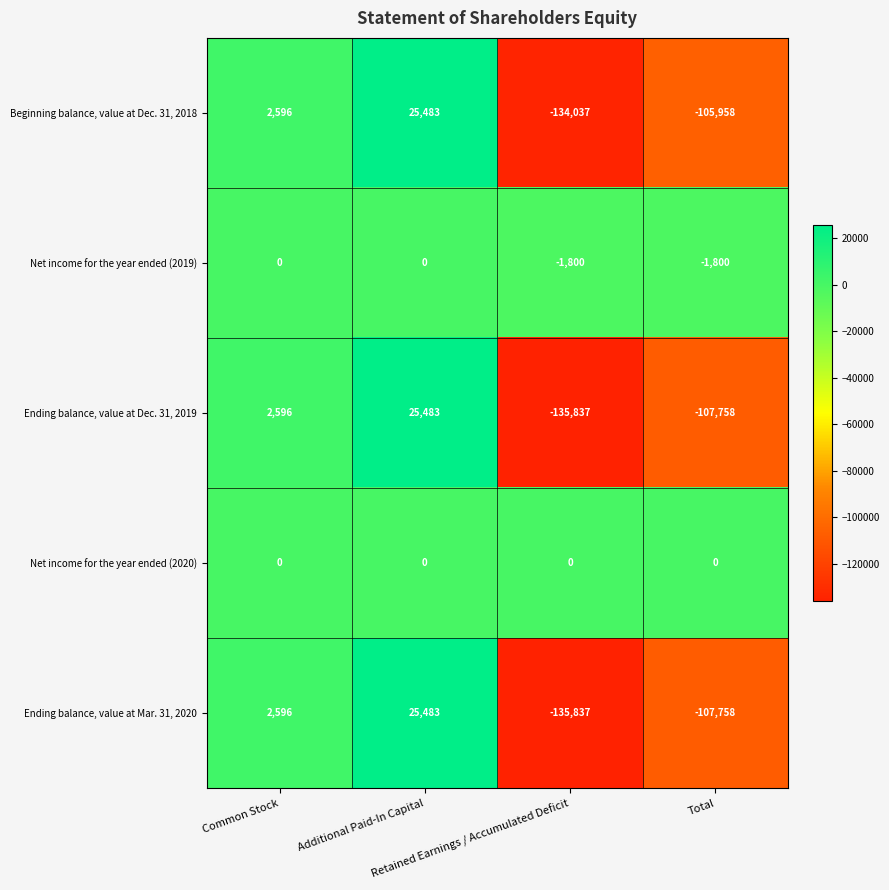

What is the average value of the Beginning balance, value at Dec. 31, 2018 series?

-52979